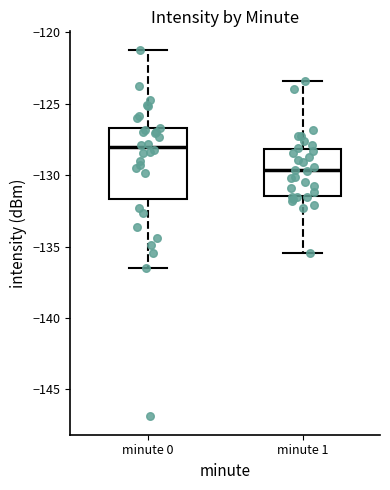

Where is the upper edge of the box for minute 1 on the y-axis? The values are not printed on the chart, so give them approximately, as read against the axis.

-128.0